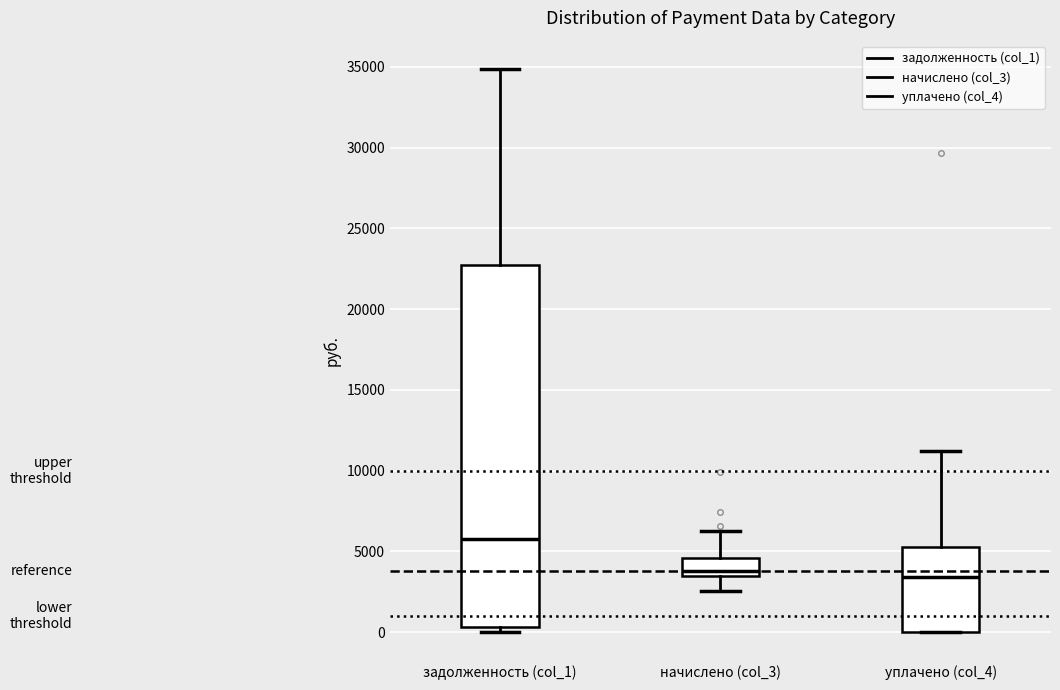

Where does the lower whisker of the box for начислено (col_3) end on the y-axis? The values are not printed on the chart, so give them approximately, as read against the axis.

2500